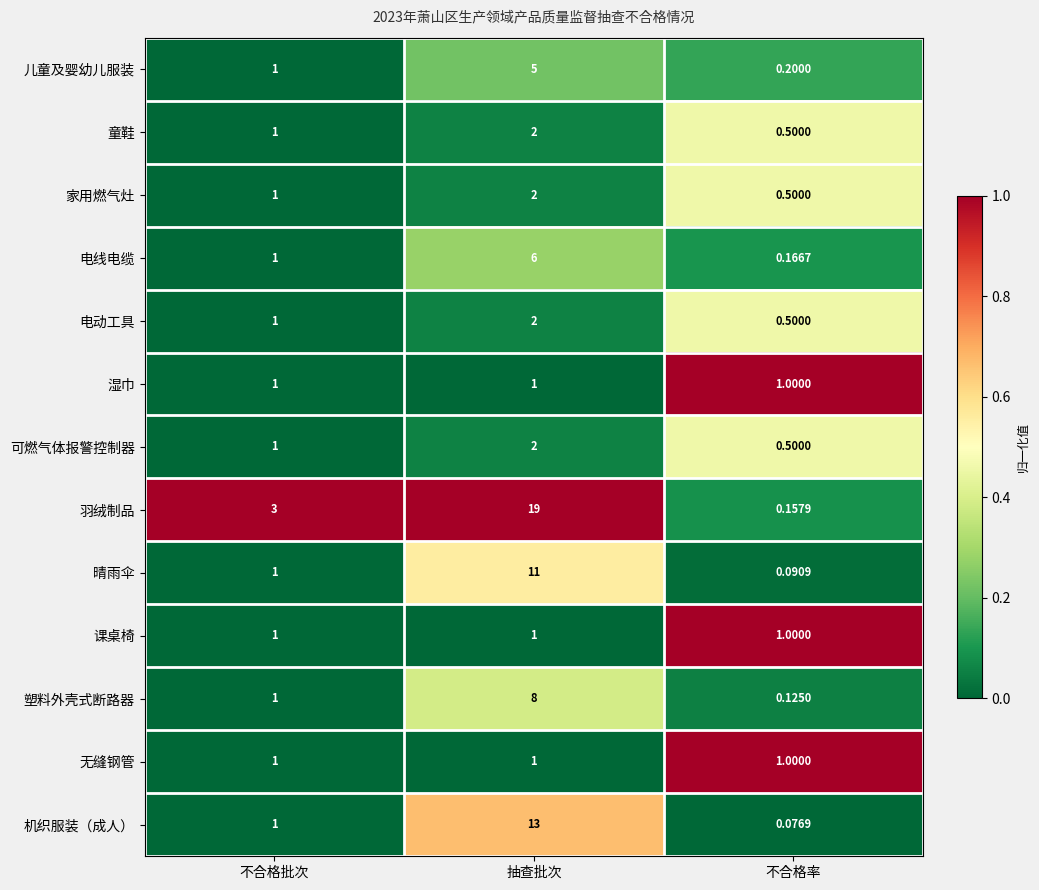

Which series has the largest total across all categories?

羽绒制品